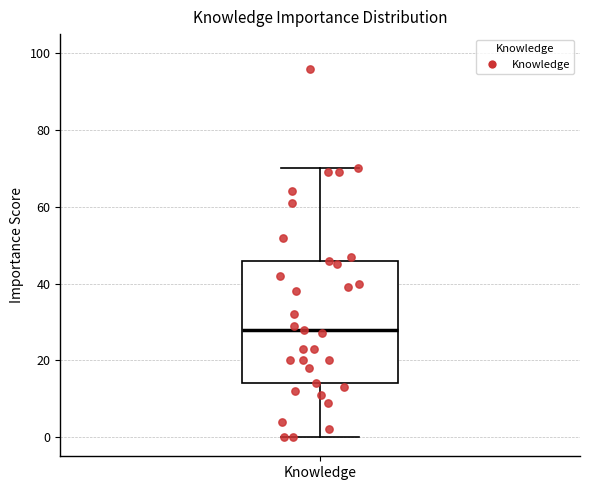

Where is the lower edge of the box for Knowledge on the y-axis? The values are not printed on the chart, so give them approximately, as read against the axis.

14